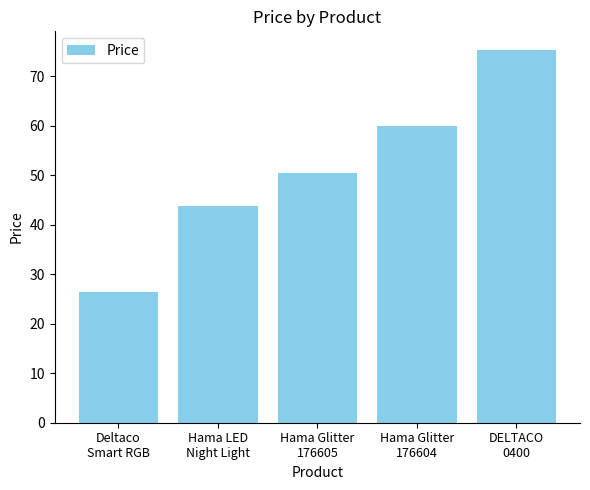

What is the change in value from Hama LED
Night Light to Hama Glitter
176605?

+6.6